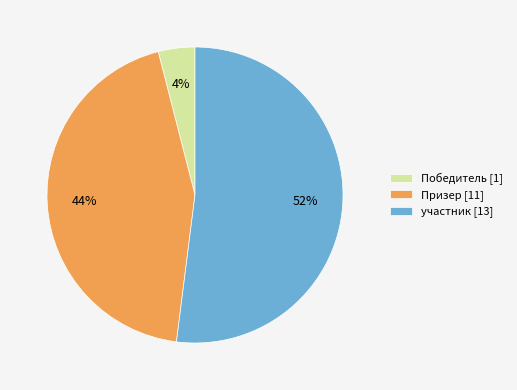

Which category has the smallest portion of the pie?

Победитель